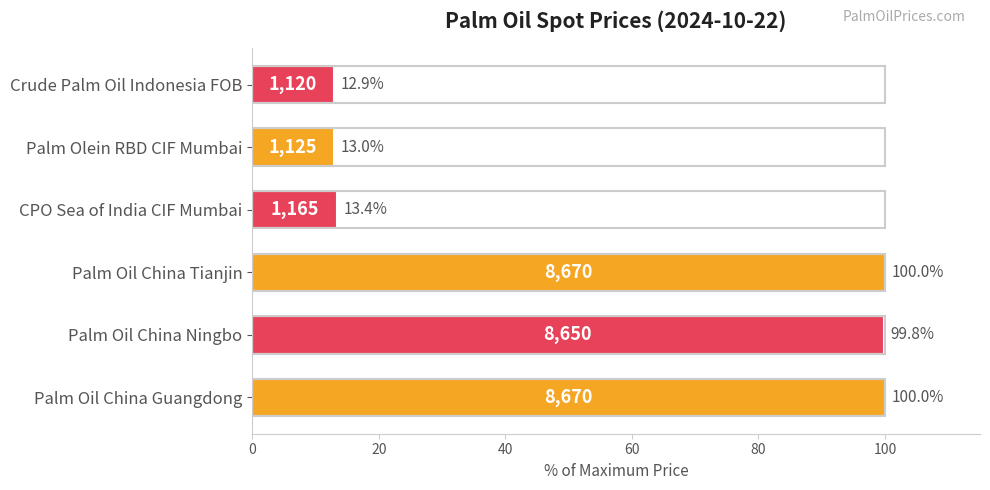

Reading bottom to top, list all the values displayed in this chart.

100.0	99.8	100.0	13.4	13.0	12.9